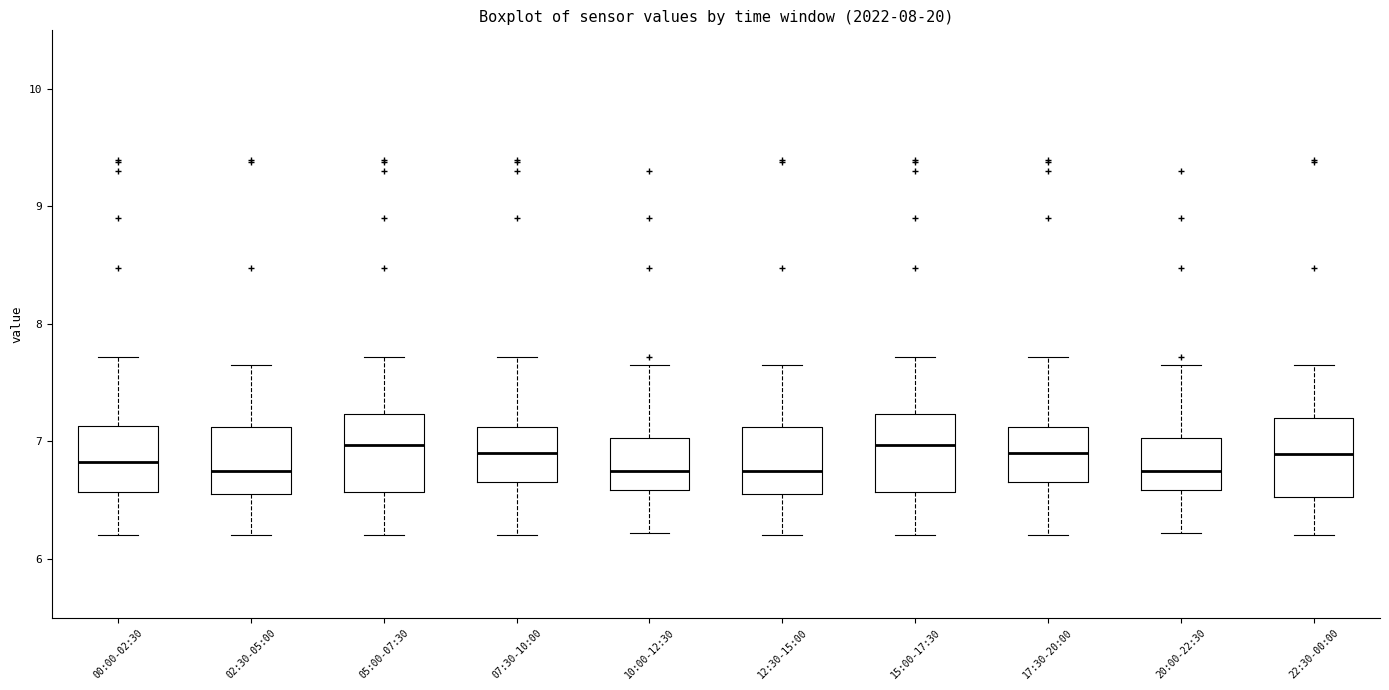

Reading left to right, transcribe this box plot: for each box, give where its median line is, the range the box spans, and where its two whiskers end, as read against the y-axis. The values are not printed on the chart, so give them approximately, as read against the axis.

00:00-02:30: median 6.8, box 6.6 to 7.1, whiskers 6.2 to 7.7
02:30-05:00: median 6.8, box 6.6 to 7.1, whiskers 6.2 to 7.7
05:00-07:30: median 7.0, box 6.6 to 7.2, whiskers 6.2 to 7.7
07:30-10:00: median 6.9, box 6.7 to 7.1, whiskers 6.2 to 7.7
10:00-12:30: median 6.8, box 6.6 to 7.0, whiskers 6.2 to 7.7
12:30-15:00: median 6.8, box 6.6 to 7.1, whiskers 6.2 to 7.7
15:00-17:30: median 7.0, box 6.6 to 7.2, whiskers 6.2 to 7.7
17:30-20:00: median 6.9, box 6.7 to 7.1, whiskers 6.2 to 7.7
20:00-22:30: median 6.8, box 6.6 to 7.0, whiskers 6.2 to 7.7
22:30-00:00: median 6.9, box 6.5 to 7.2, whiskers 6.2 to 7.7